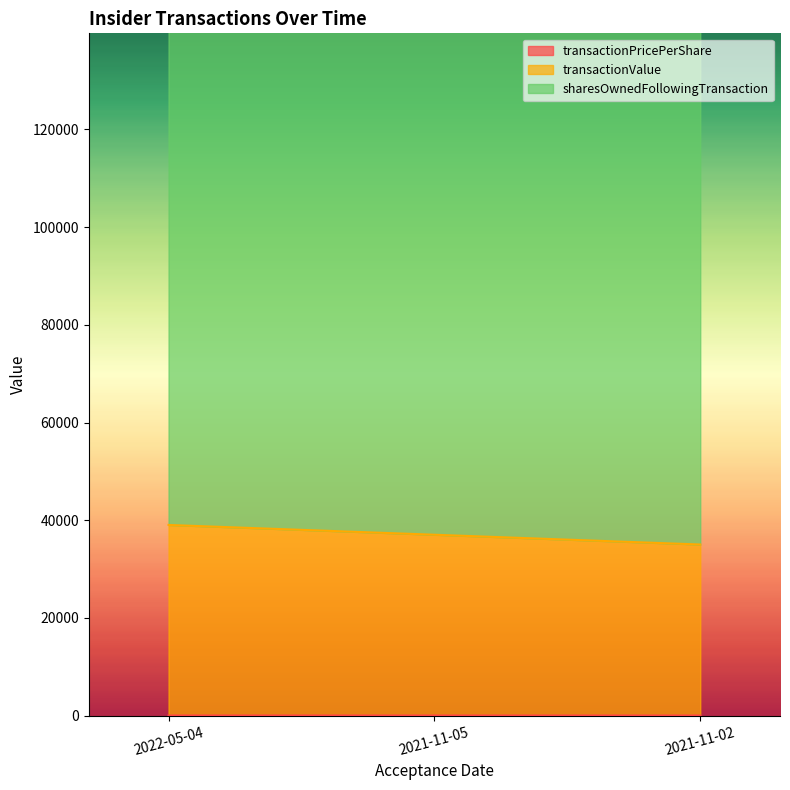

What is the value of the sharesOwnedFollowingTransaction point at the 3rd from the left?

148608